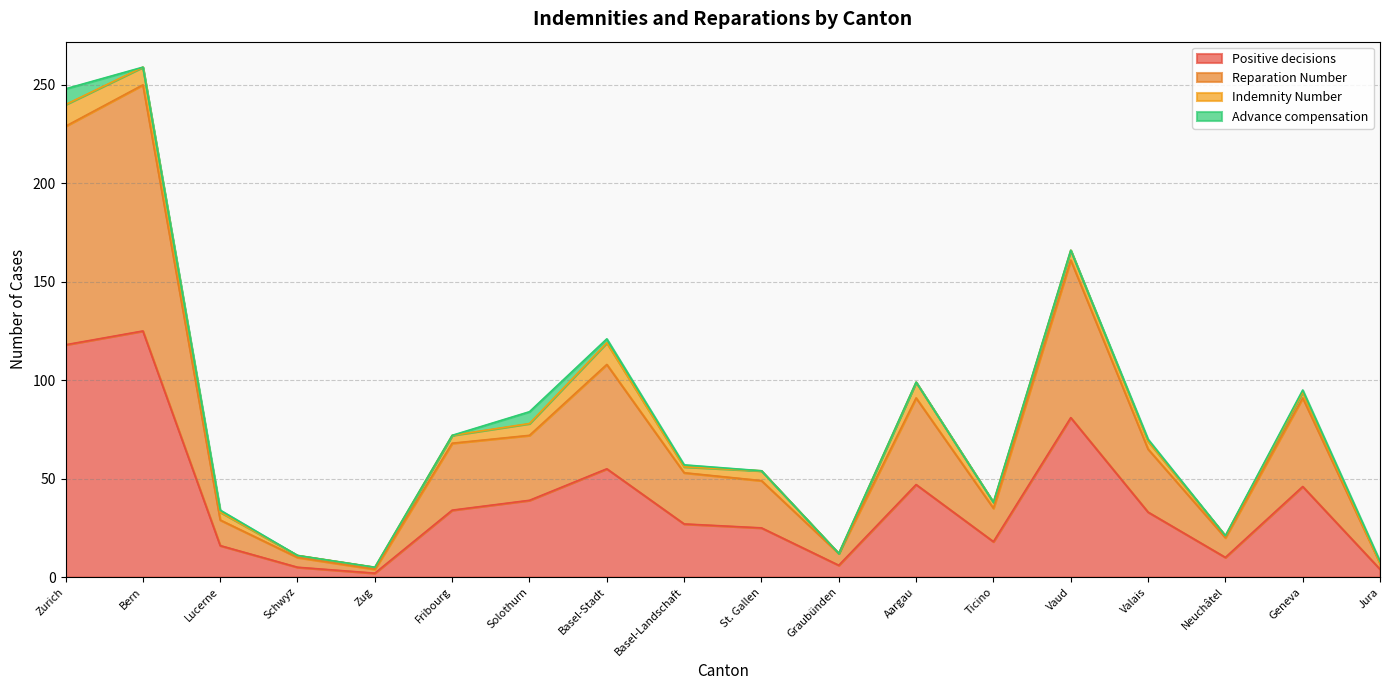

How many lines are shown in the chart?

4